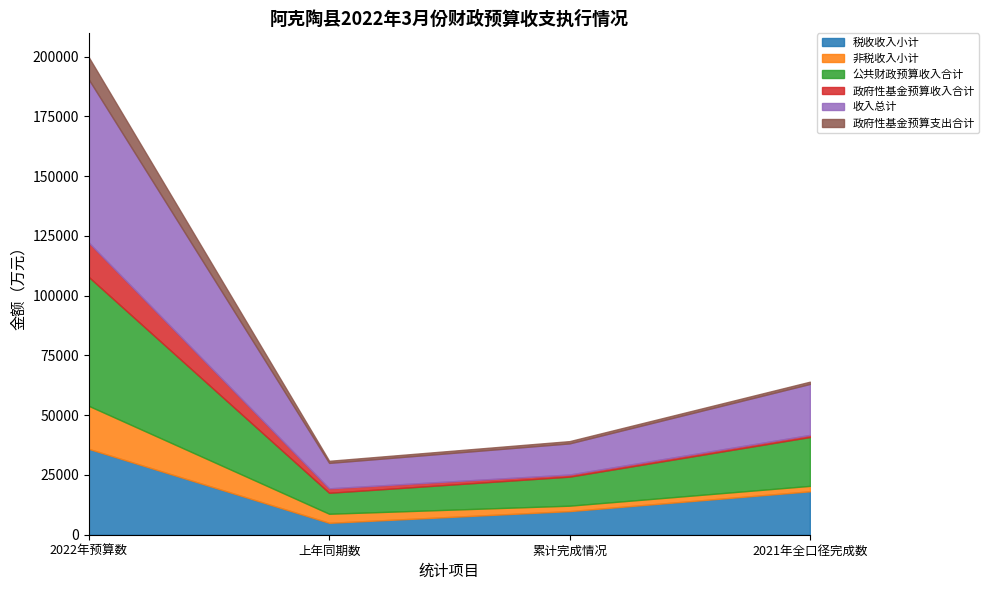

How many interior local valleys does the 公共财政预算收入合计 series have?

1